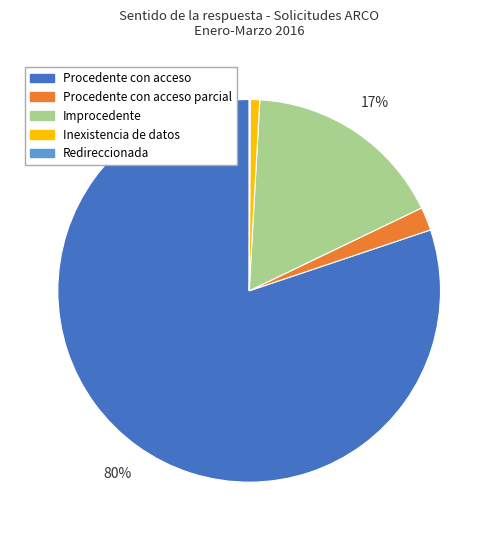

To the nearest percent, what is the average slice percentage?

20%